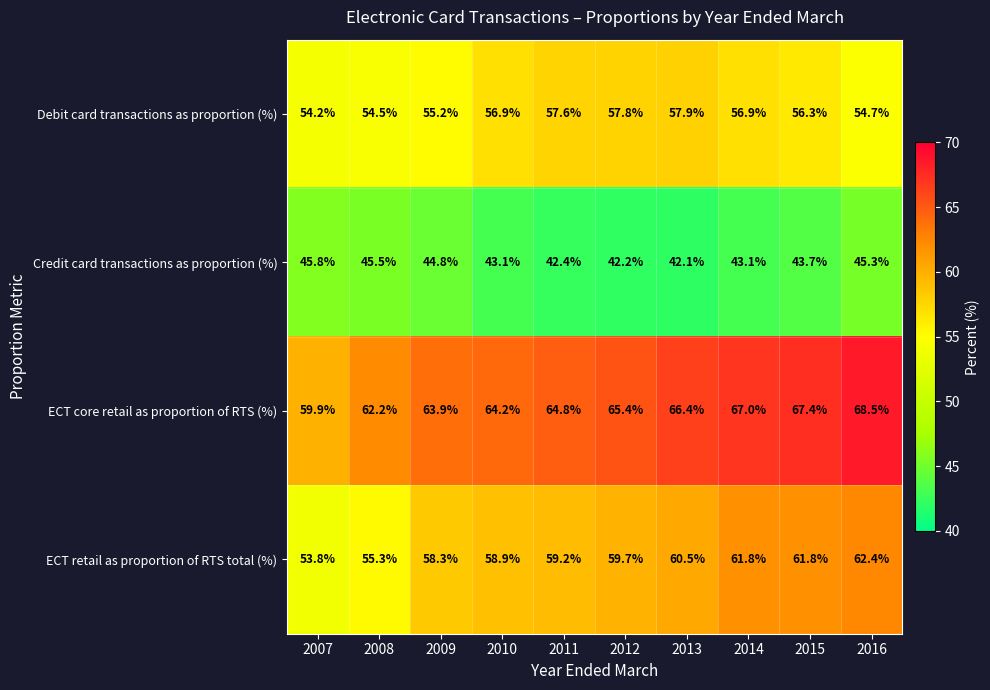

What is the total value across all series at 2011?

224.0